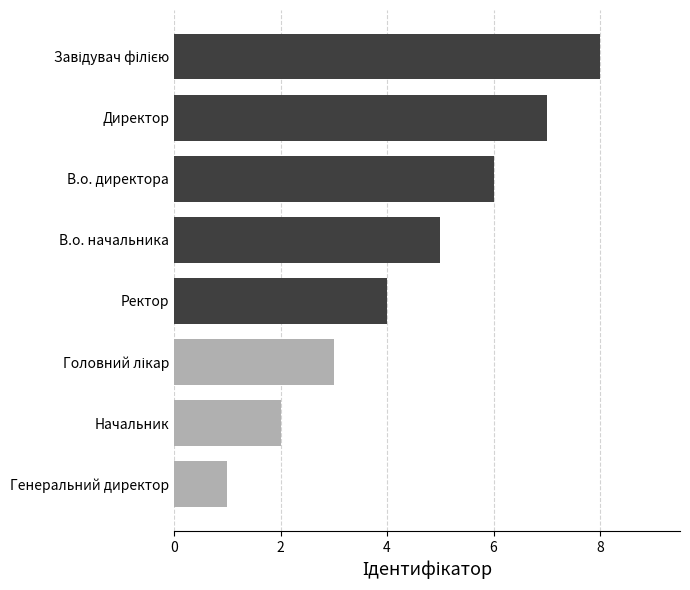

What is the label of the 2nd bar from the bottom?

Начальник